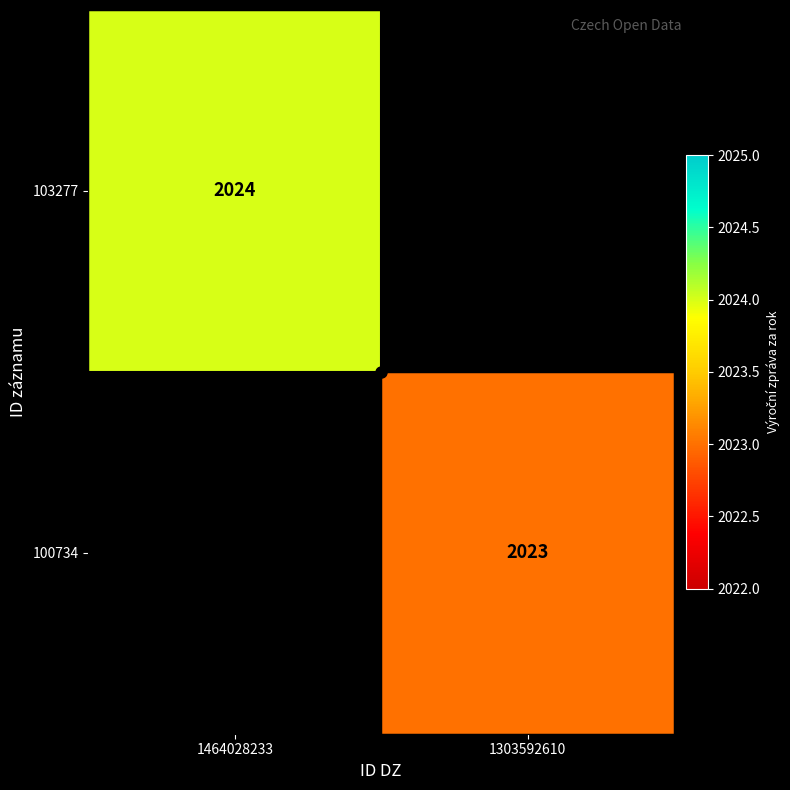

Which category has the lowest value in the 100734 series?

1464028233